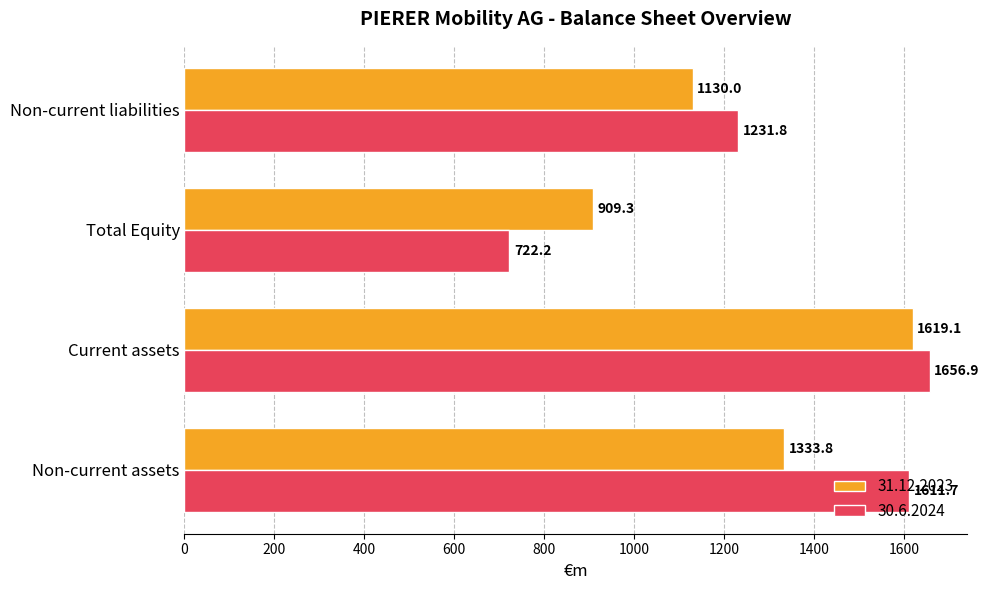

What is the total value across all series at Total Equity?

1631.5